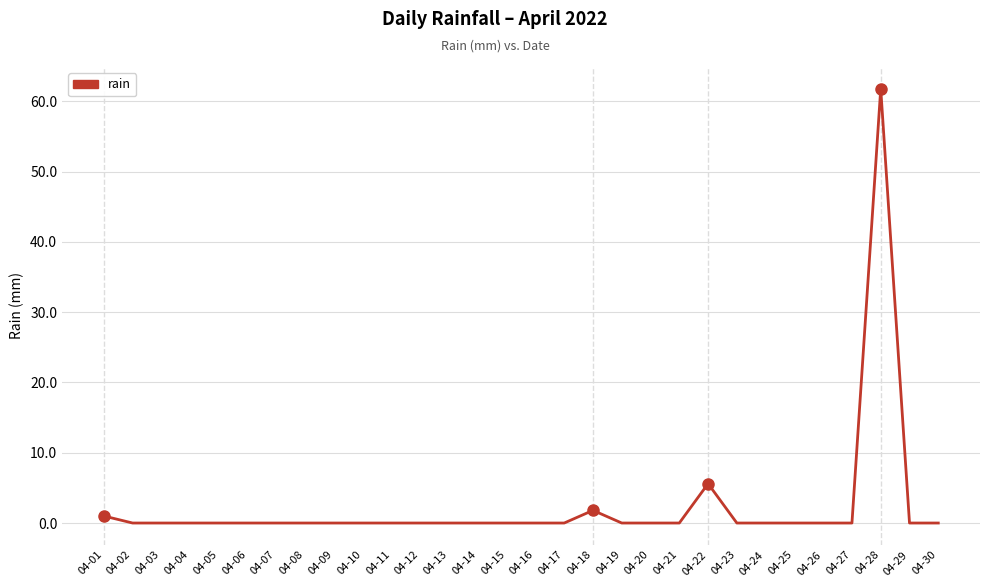

Where is the data nearest to the value 30?

04-22